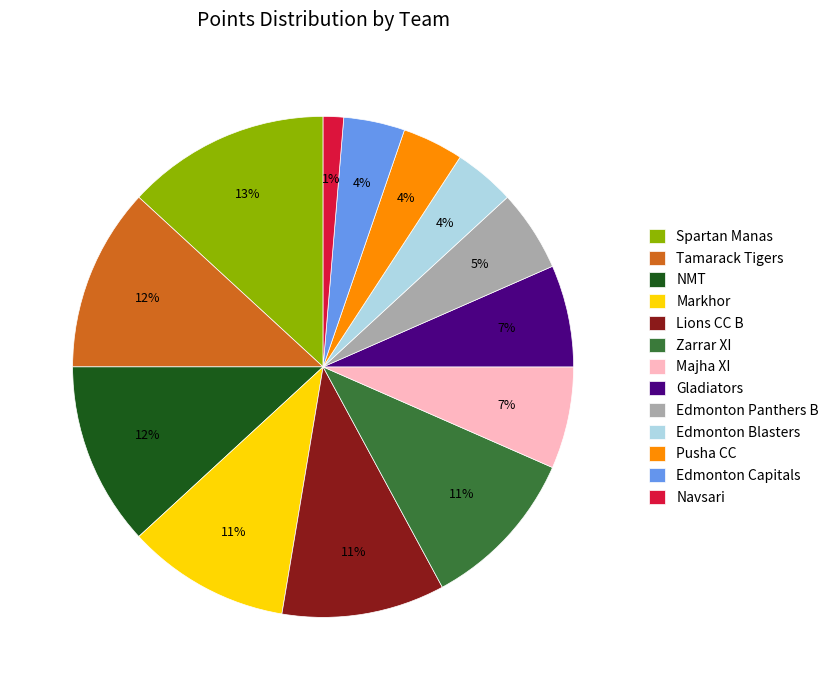

Is Edmonton Panthers B the majority of the pie?

No